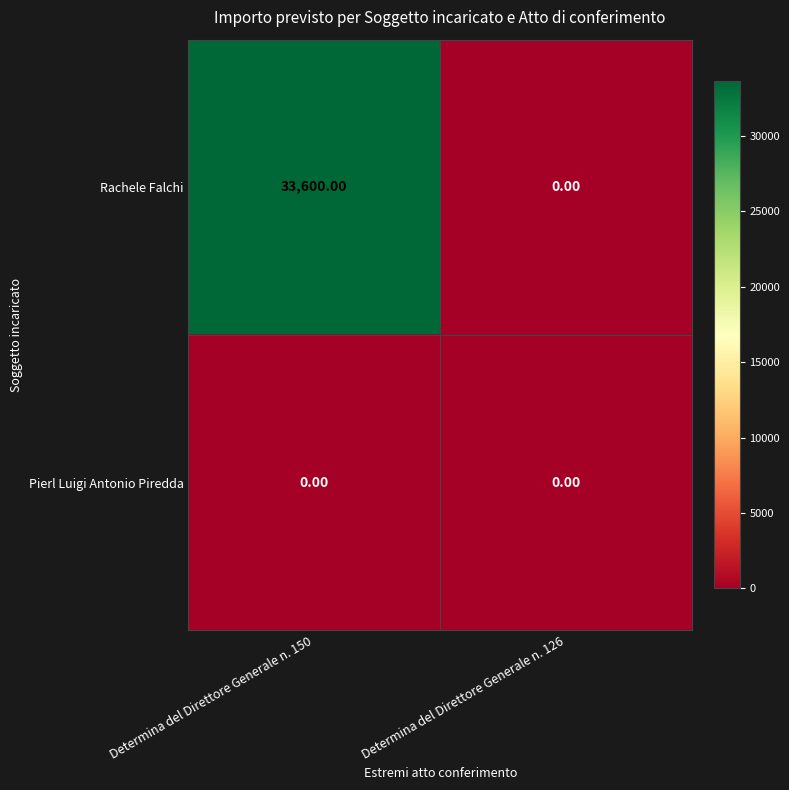

Which series has the widest spread of values?

Rachele Falchi